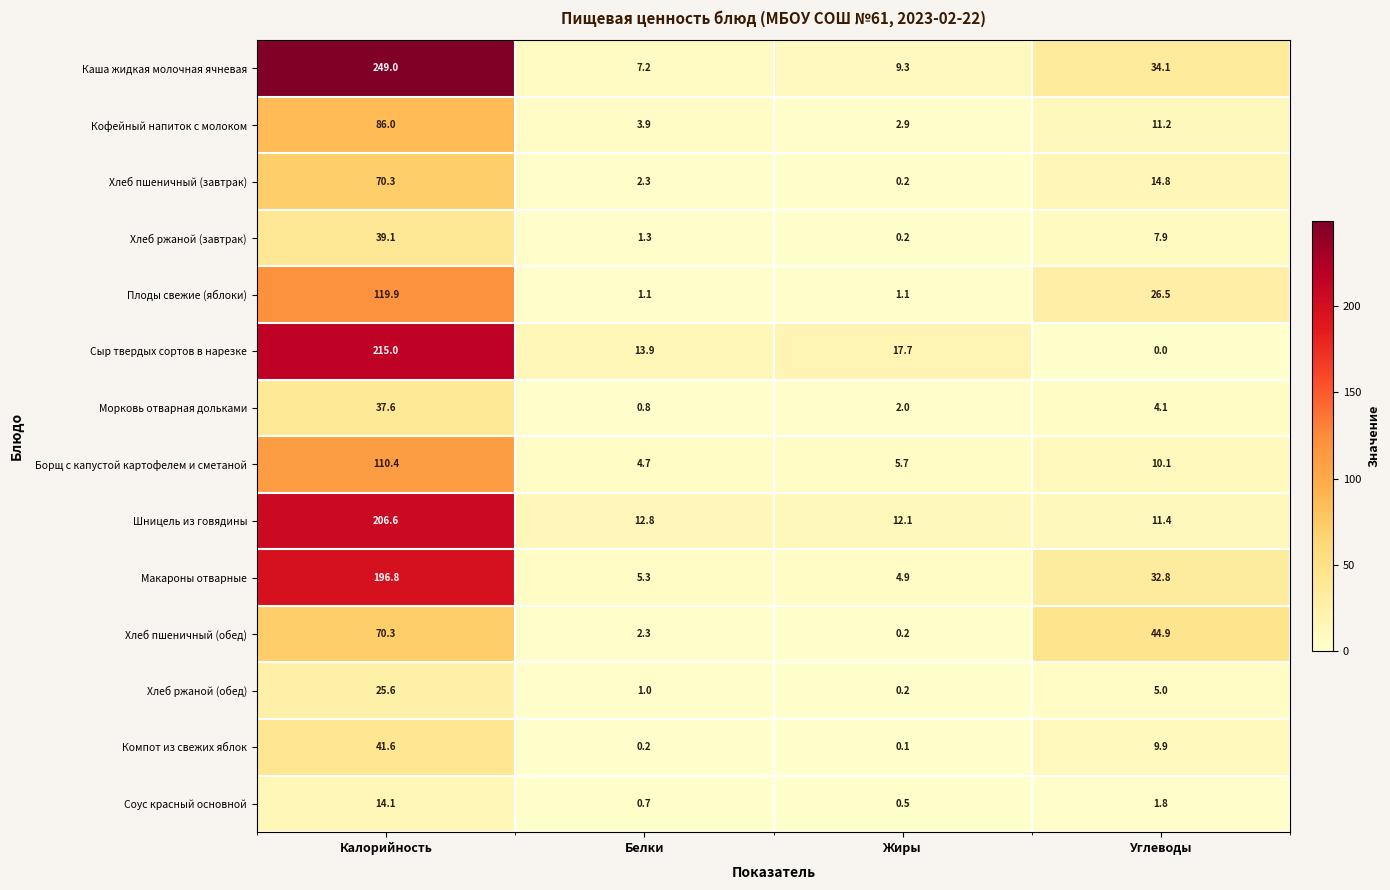

What is the difference between the Хлеб ржаной (обед) values at Углеводы and Калорийность?

20.6